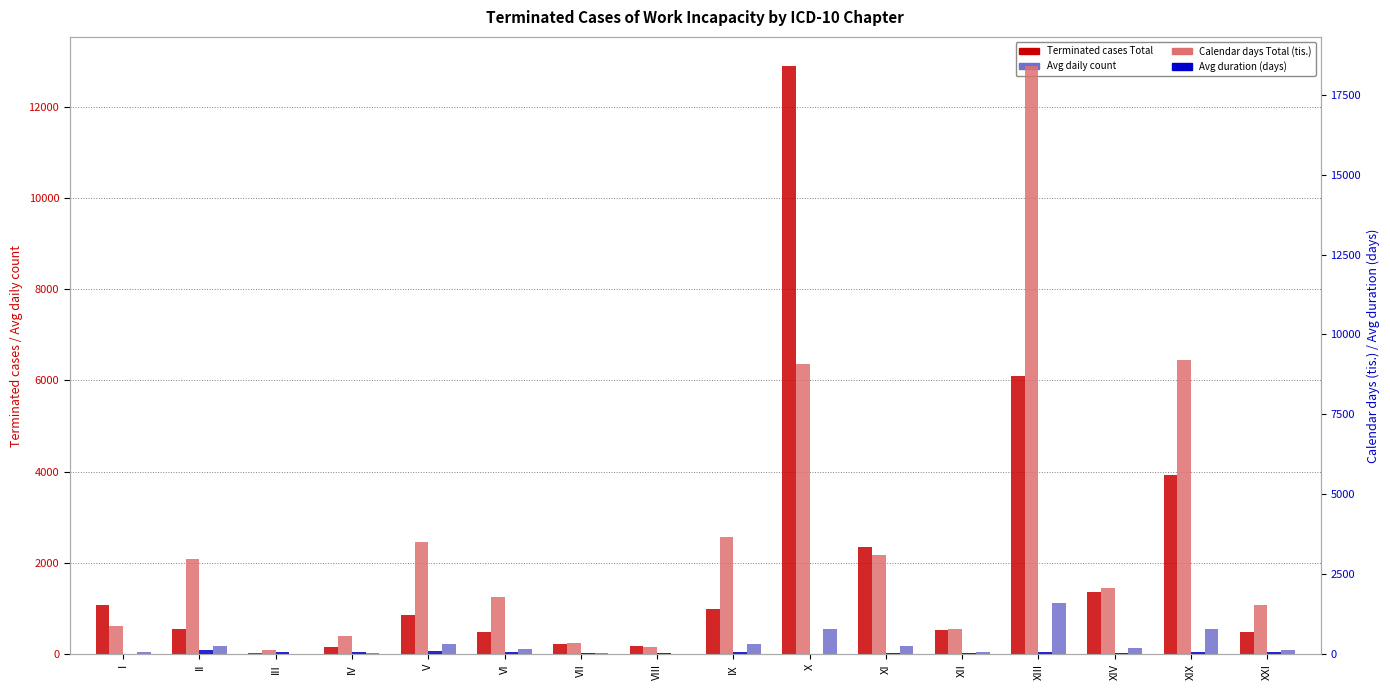

Read the Avg daily count value at I.

53.0